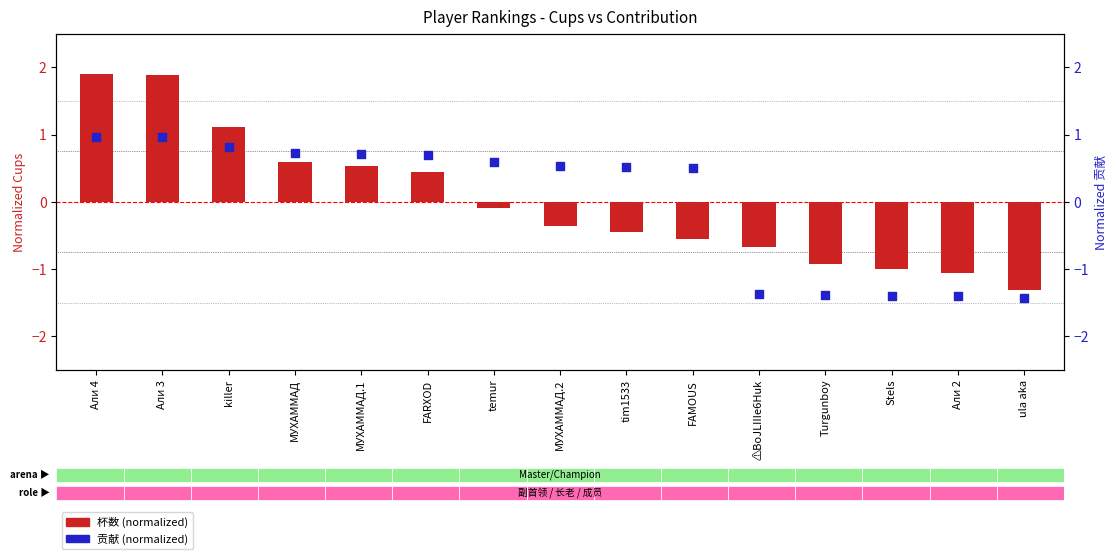

Which series contains the highest Y value?

cups (normalized)